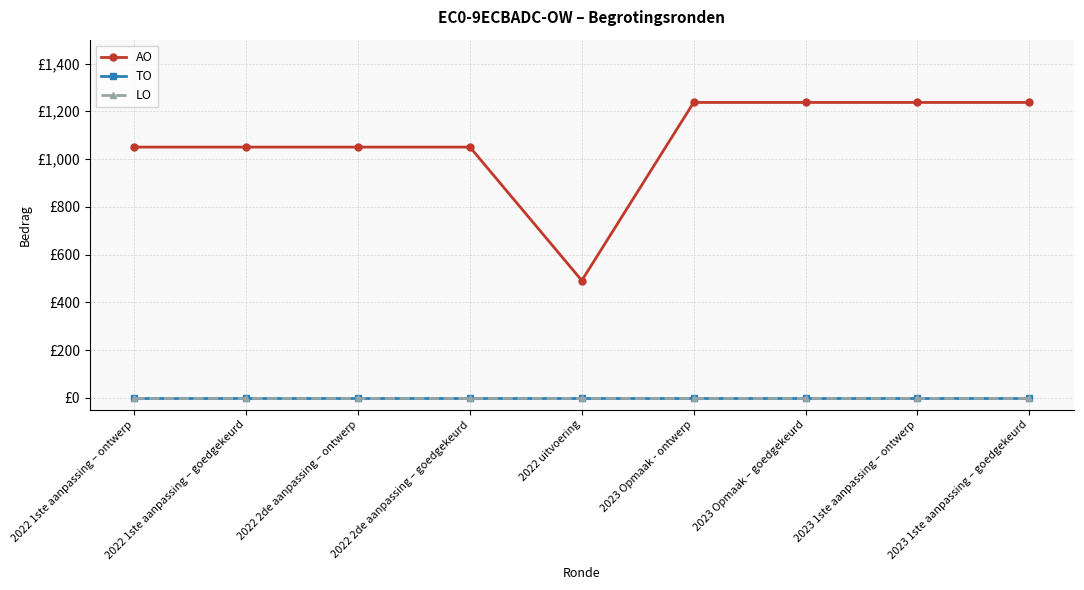

At which category is the sum across all series the highest?

2023 Opmaak - ontwerp